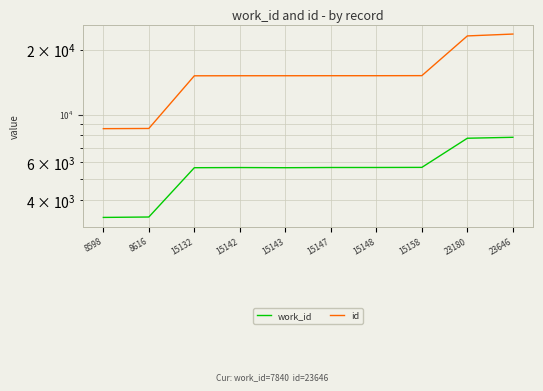

What is the difference between the second highest and second lowest values in the work_id series?

4419